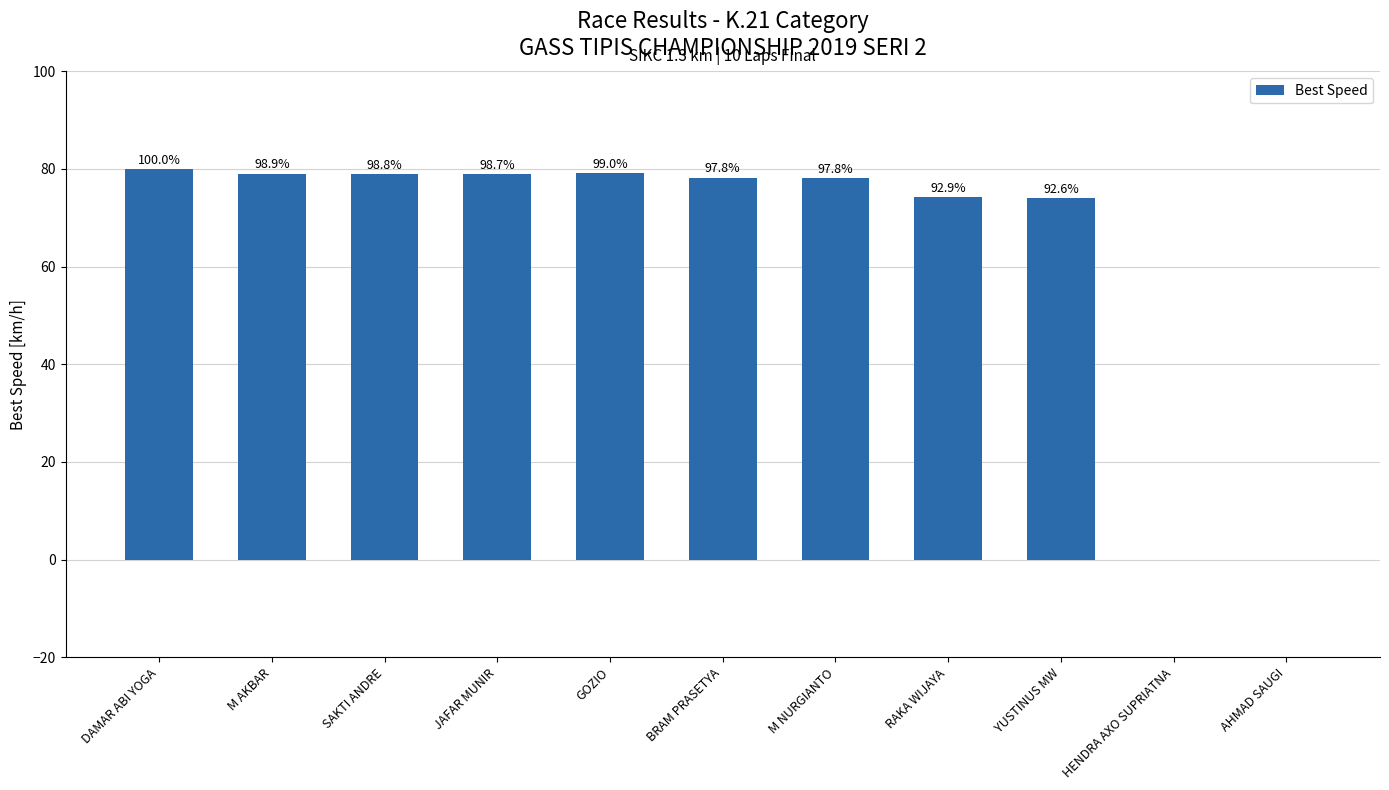

Are the bars horizontal?

No